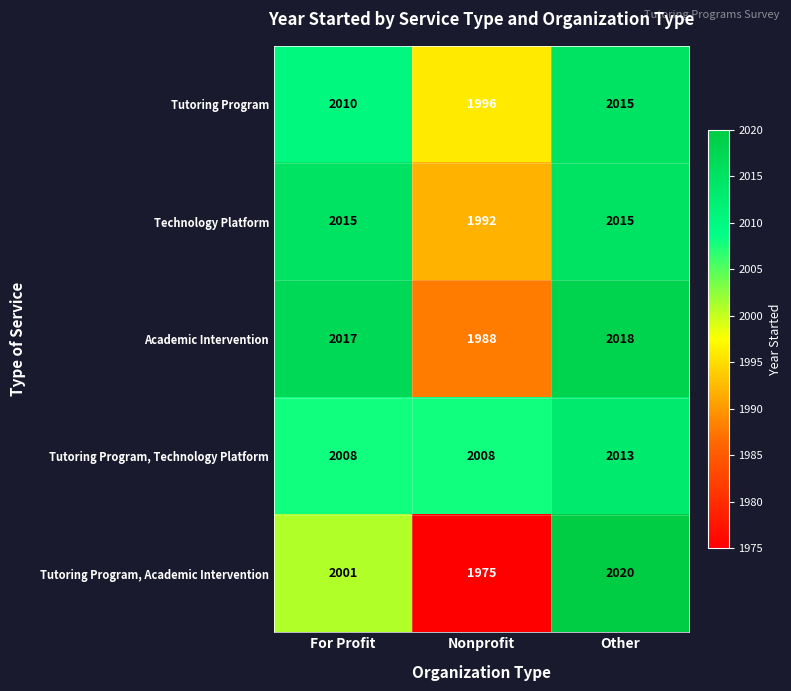

Which series changed the most between For Profit and Nonprofit?

Academic Intervention